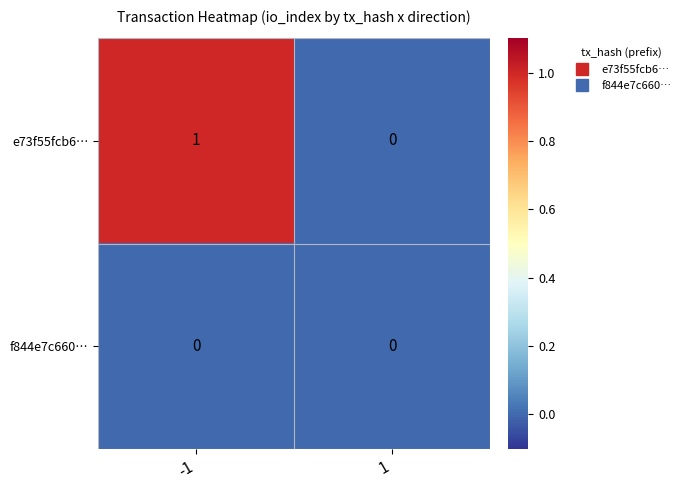

Rank the series by their maximum value, from lowest to highest.

f844e7c660…, e73f55fcb6…